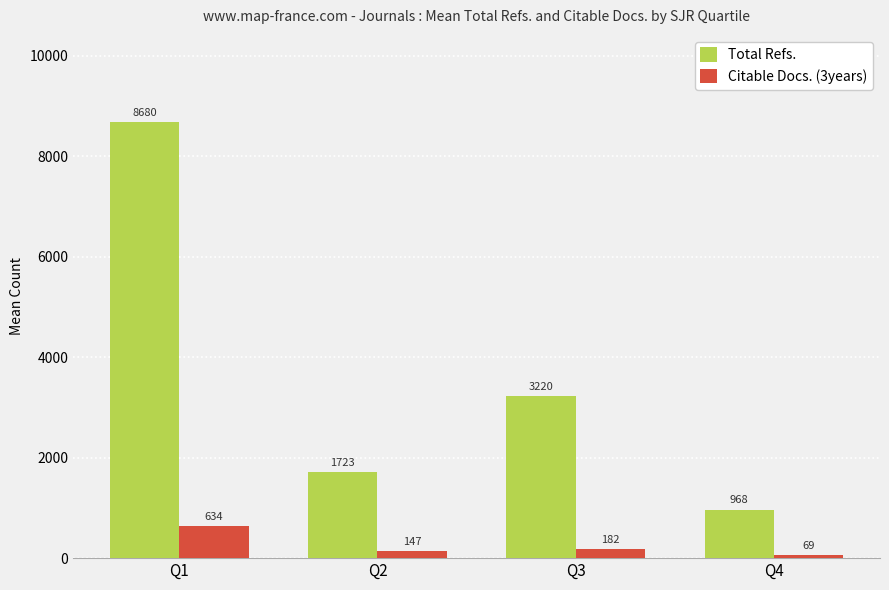

Is the value of Total Refs. at Q1 greater than the value of Citable Docs. (3years) at Q2?

Yes